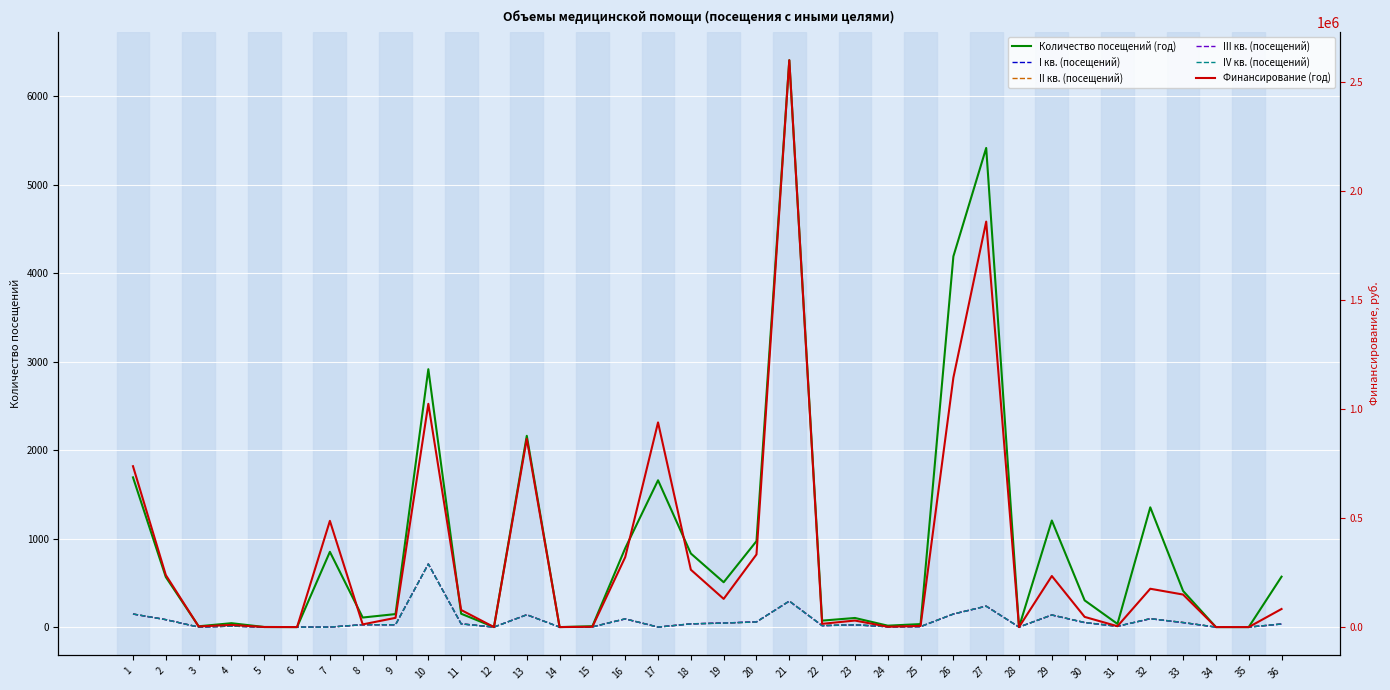

Reading left to right, what are all the values shown in this chart?

Количество посещений (год): 1693	566	9	44	1	0	851	108	147	2916	151	0	2163	0	10	892	1660	832	507	972	6410	73	103	16	34	4192	5418	0	1205	302	36	1354	409	0	0	570
I кв. (посещений): 148	84	0	11	0	0	0	27	27	714	36	0	140	0	3	93	0	37	46	59	294	17	26	4	6	148	237	0	137	52	9	95	52	0	0	35
II кв. (посещений): 148	84	0	11	0	0	0	27	27	714	37	0	140	0	3	93	0	37	45	58	294	17	26	4	6	148	237	0	137	52	9	95	52	0	0	35
III кв. (посещений): 147	84	0	11	0	0	0	27	26	713	37	0	139	0	2	92	0	36	46	59	293	15	25	4	5	147	236	0	136	50	9	94	50	0	0	34
IV кв. (посещений): 148	84	0	11	0	0	0	27	26	713	36	0	139	0	2	93	0	36	45	58	294	16	26	4	5	148	236	0	137	51	9	95	51	0	0	35
Финансирование (год): 737219	238374	2822	9836	316	0	486756	12293	42312	1023064	78305	0	862708	0	1477	320706	937859	262826	129245	332870	2597699	14912	29965	1512	5290	1143082	1858058	0	234022	46664	3950	175653	149089	0	0	82905